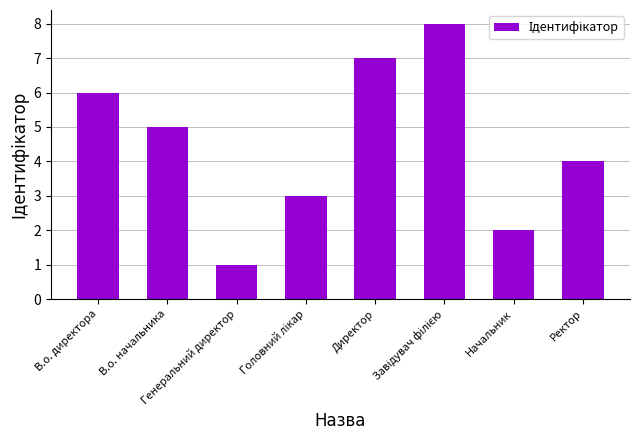

What is the sum of all values?

36